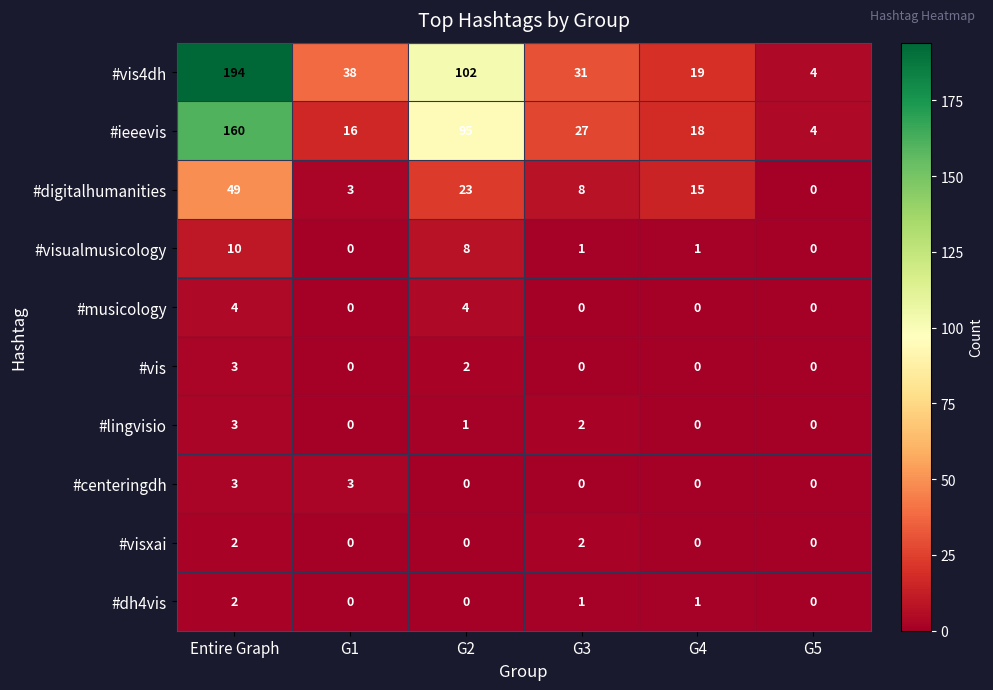

How many values in #musicology are above zero?

2